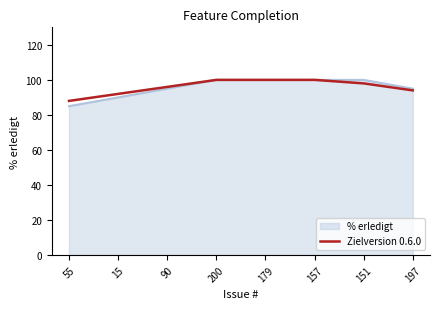

What is the smallest value displayed?

85